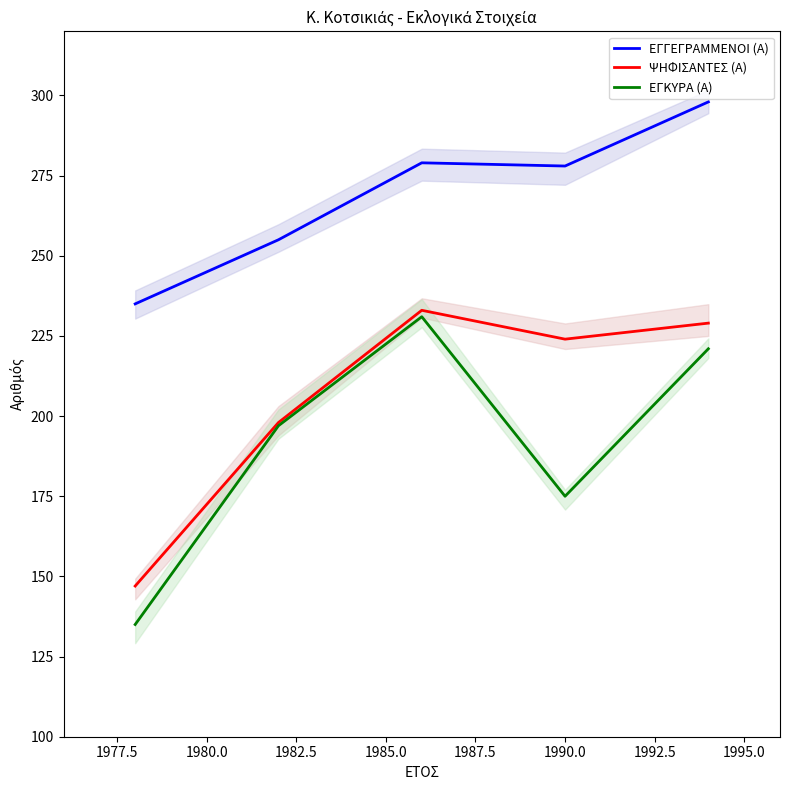

True or false: ΕΓΚΥΡΑ (Α) and ΕΓΓΕΓΡΑΜΜΕΝΟΙ (Α) cross at least once.

False